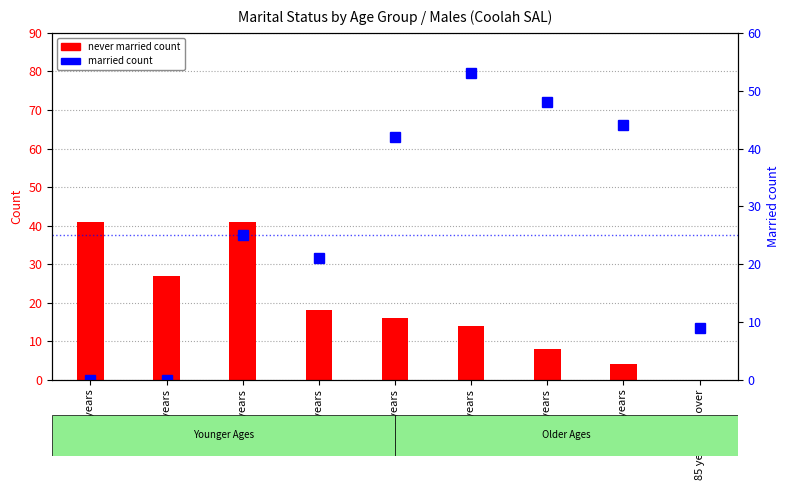

Reading left to right, what are all the values shown in this chart?

Never married: 15-19 years=41	20-24 years=27	25-34 years=41	35-44 years=18	45-54 years=16	55-64 years=14	65-74 years=8	75-84 years=4	85 years and over=0
Married: 15-19 years=0	20-24 years=0	25-34 years=25	35-44 years=21	45-54 years=42	55-64 years=53	65-74 years=48	75-84 years=44	85 years and over=9